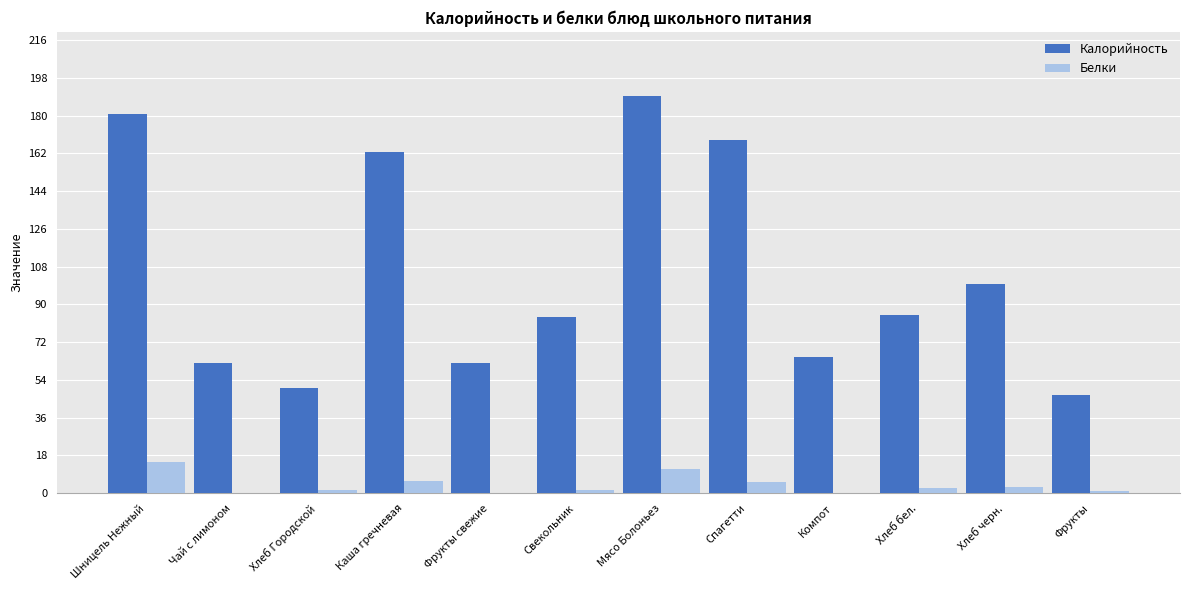

What is the greatest value displayed?

189.6